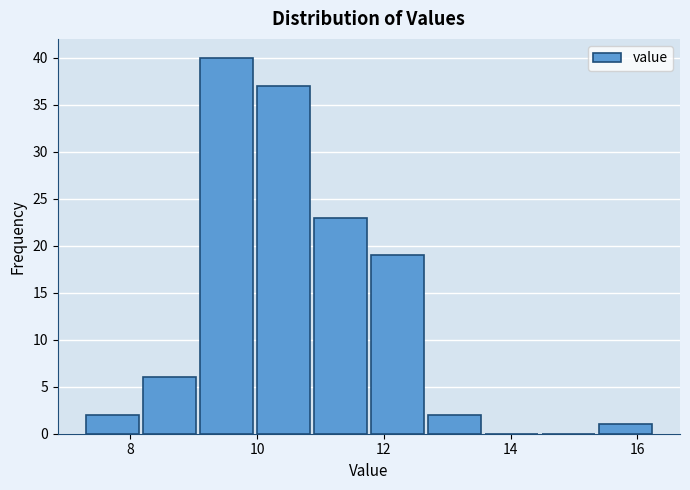

Which range on the x-axis has the tallest bar?

9.1 to 10.0